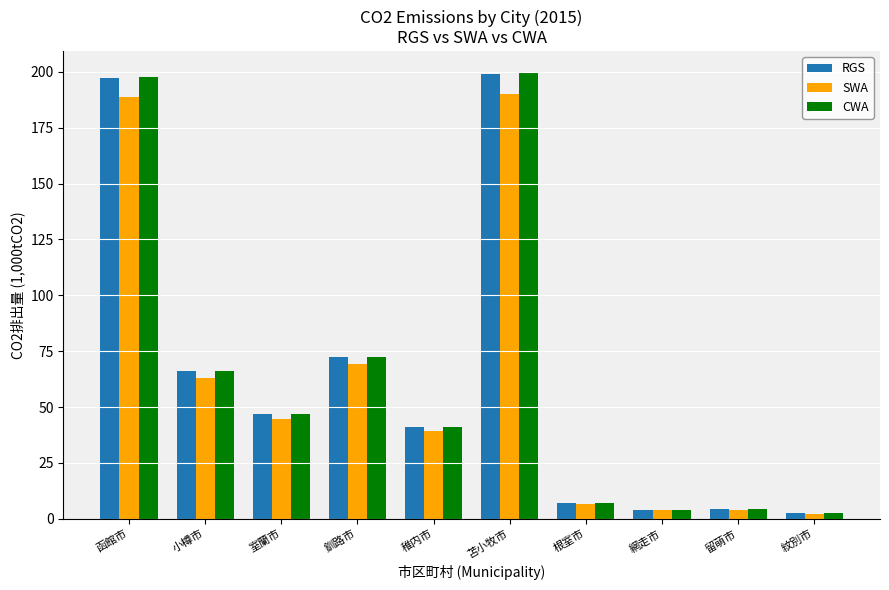

How many categories are shown in the chart?

10